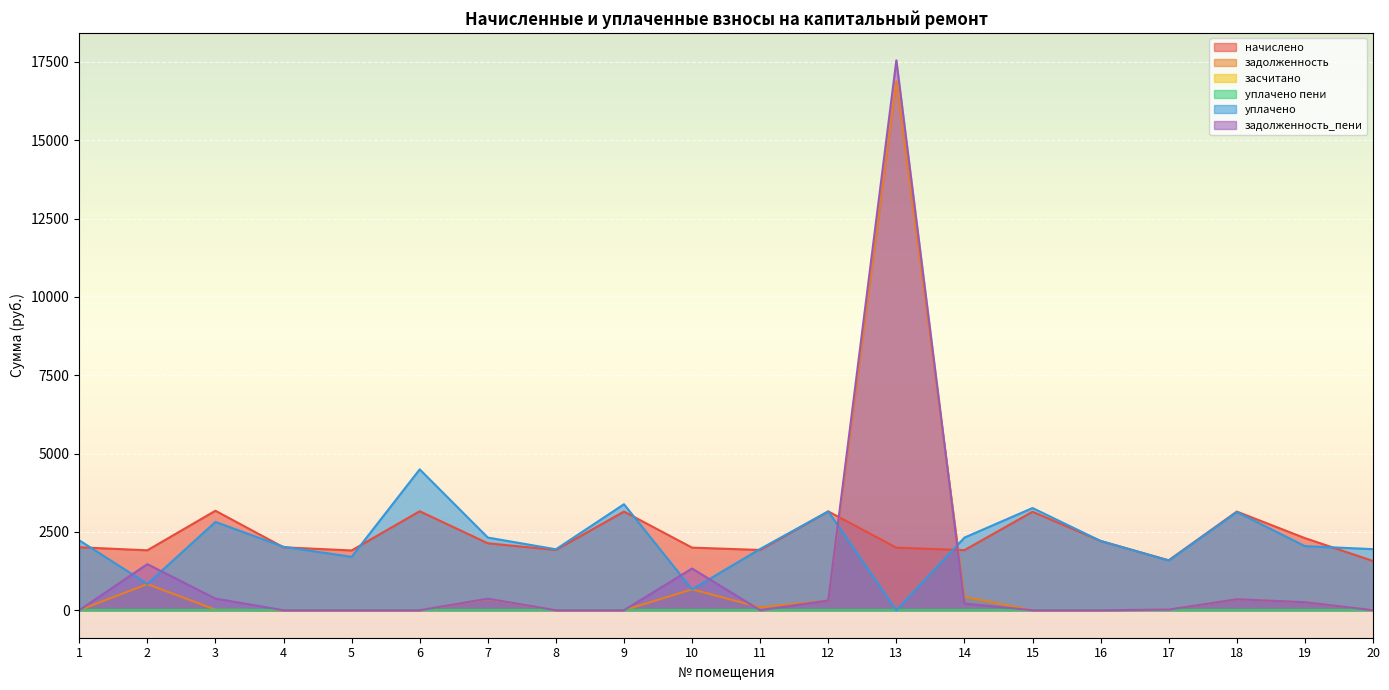

Reading right to left, extract all data points from this chart.

начислено: 1571.8	2301.7	3148.8	1593.1	2211.1	3143.5	1918.1	1998.0	3154.1	1923.4	1998.0	3148.8	1923.4	2136.5	3159.5	1907.5	2008.6	3175.5	1912.8	2008.6
задолженность: 0.0	255.7	349.9	18.0	0.0	0.0	426.2	16884.8	310.2	93.8	666.0	0.0	0.0	357.3	0.0	0.0	0.0	17.9	834.3	0.0
уплачено: 1949.7	2045.9	3134.7	1587.8	2211.1	3262.0	2318.4	0.0	3154.1	1955.3	666.0	3383.3	1944.7	2319.4	4496.9	1704.1	2024.6	2817.9	841.5	2231.8
задолженность_пени: 0.0	255.7	349.9	19.8	0.0	0.0	213.1	17550.8	310.2	0.0	1332.0	0.0	0.0	367.9	0.0	0.0	0.0	371.9	1471.9	0.0